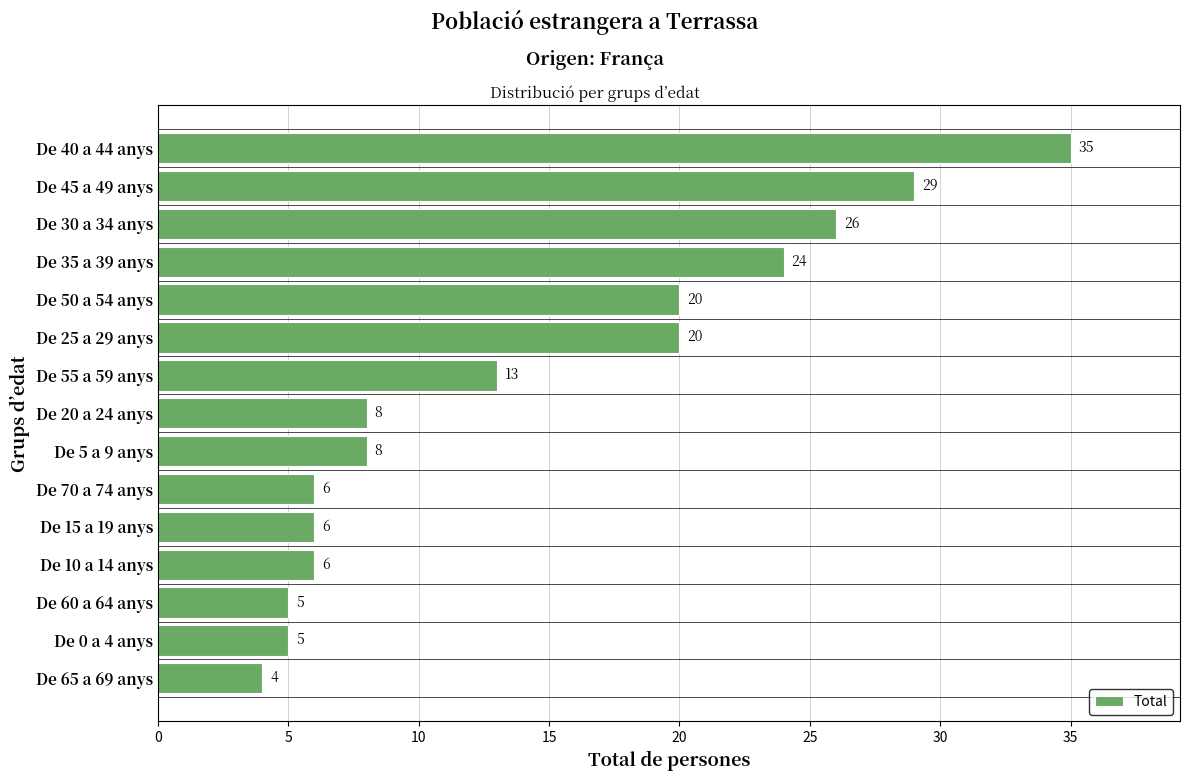

What is the change in value from De 70 a 74 anys to De 20 a 24 anys?

+2